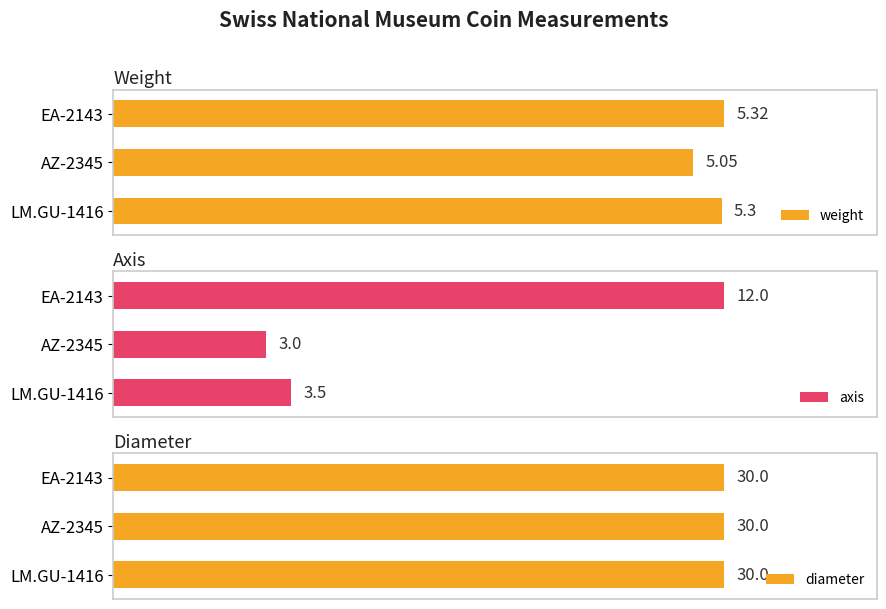

What are all the series names shown in the legend?

weight, axis, diameter